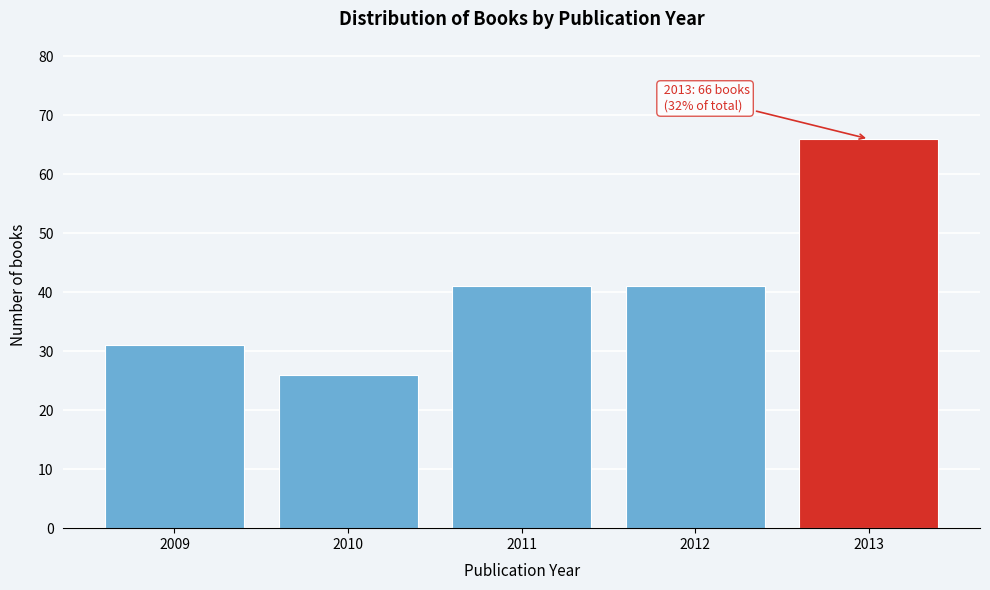

Reading left to right, extract all data points from this chart.

31	26	41	41	66